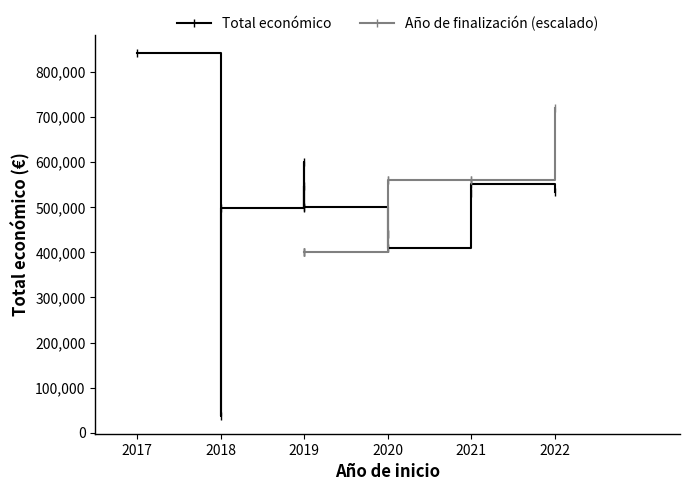

What is the minimum value for Total económico?

37924